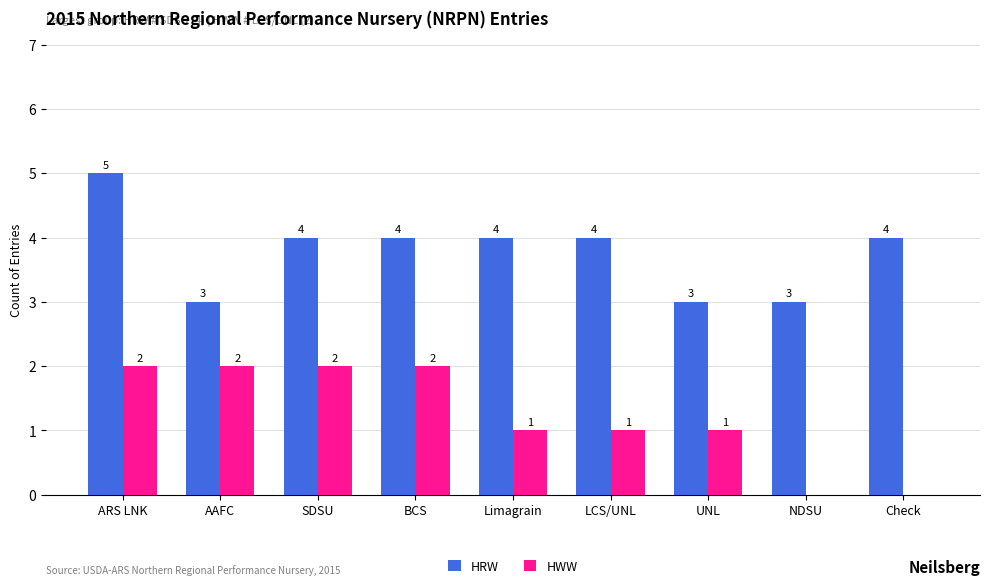

The value of HRW at BCS is 4. True or false?

True